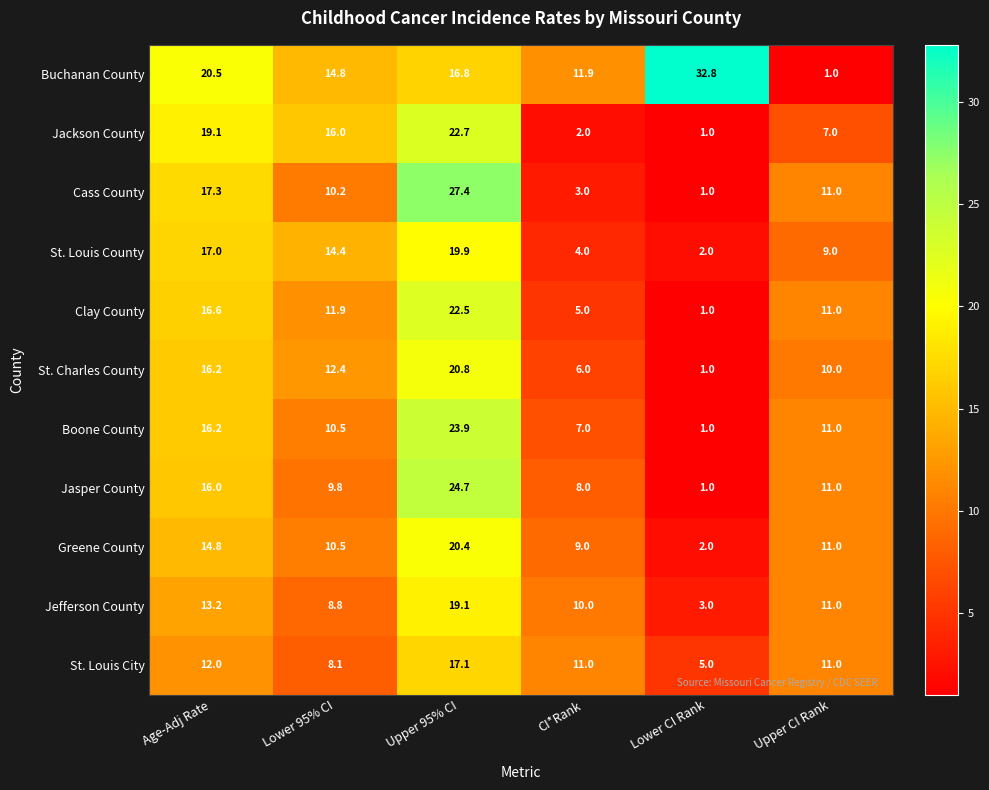

Is the value of St. Charles County at Age-Adj Rate greater than the value of Jasper County at Lower CI Rank?

Yes